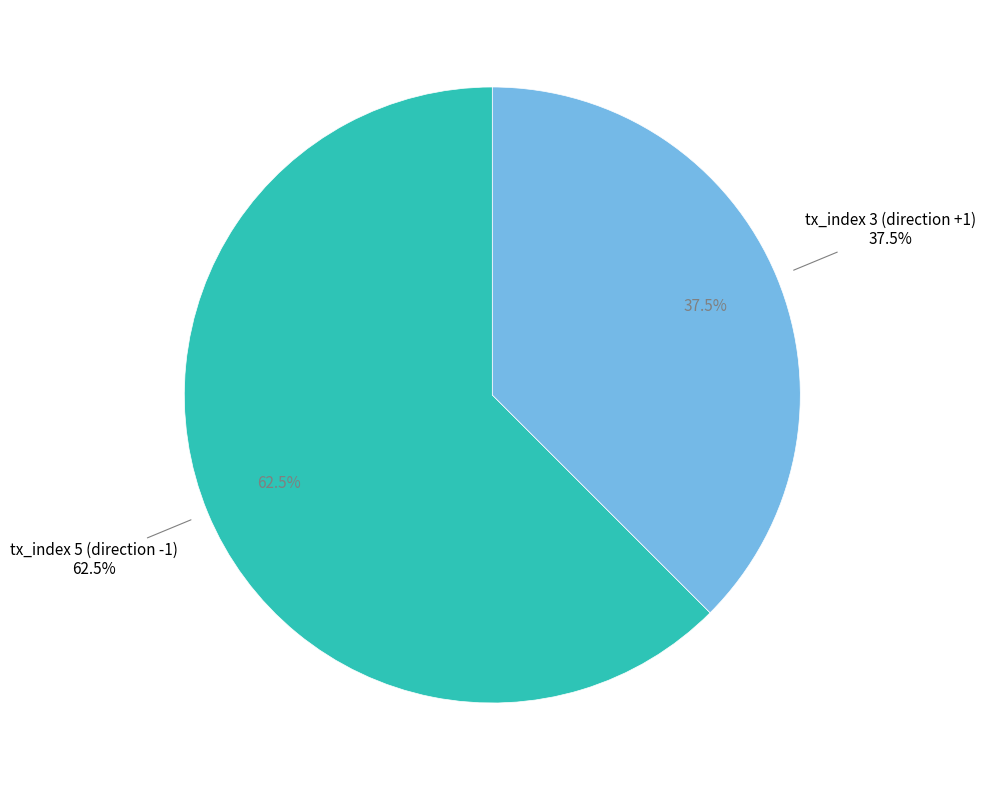

True or false: tx_index 3 (direction +1) accounts for 38% of the total.

True